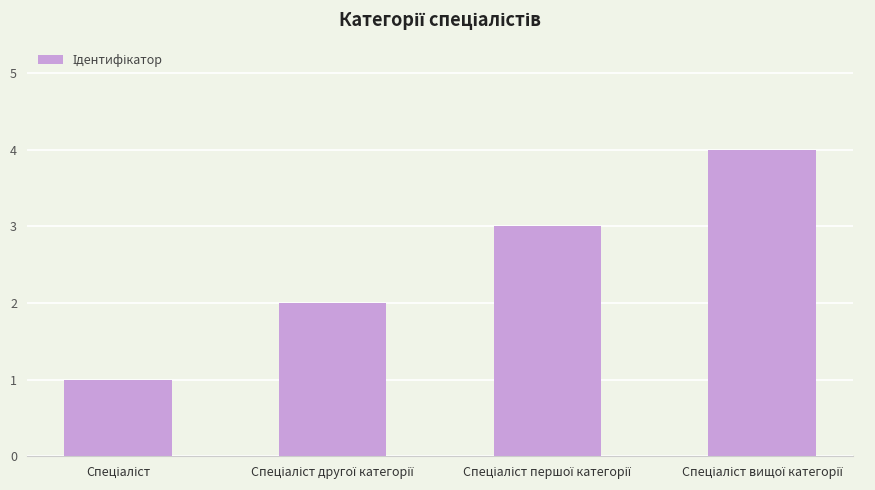

What is the greatest value displayed?

4